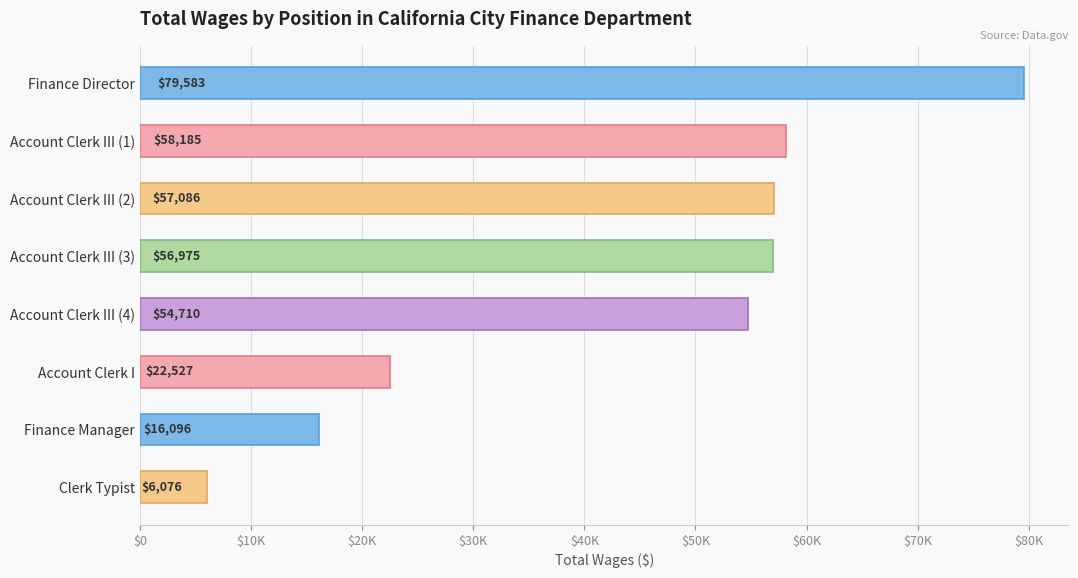

Are the bars horizontal?

Yes